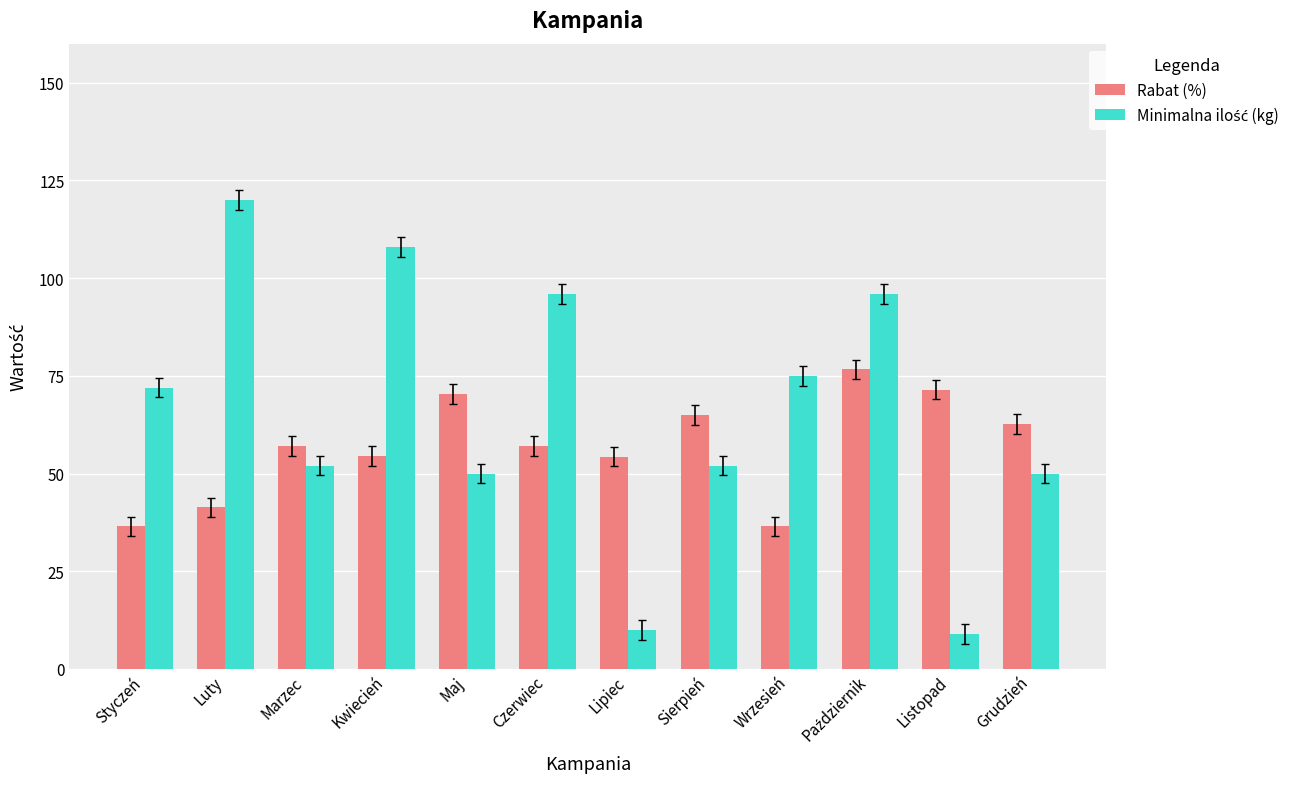

What is the spread (max minus min) of values at Luty?

78.7